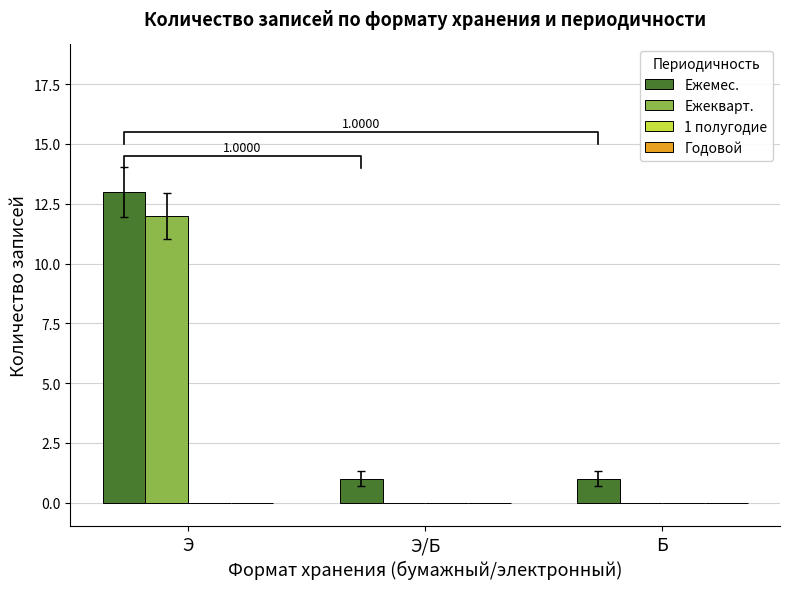

What position from the left is Э/Б?

2